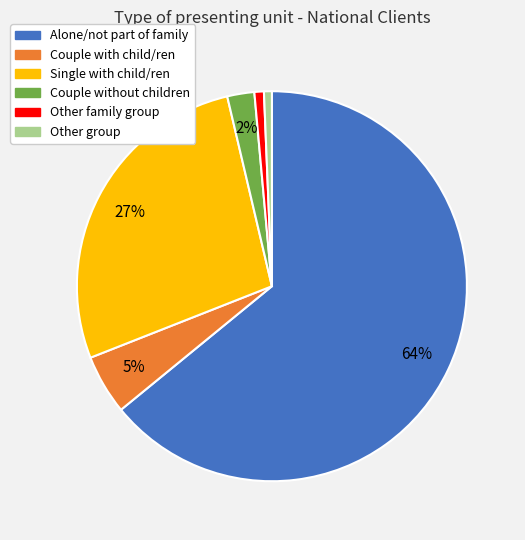

Which has a higher value, Other group or Couple without children?

Couple without children